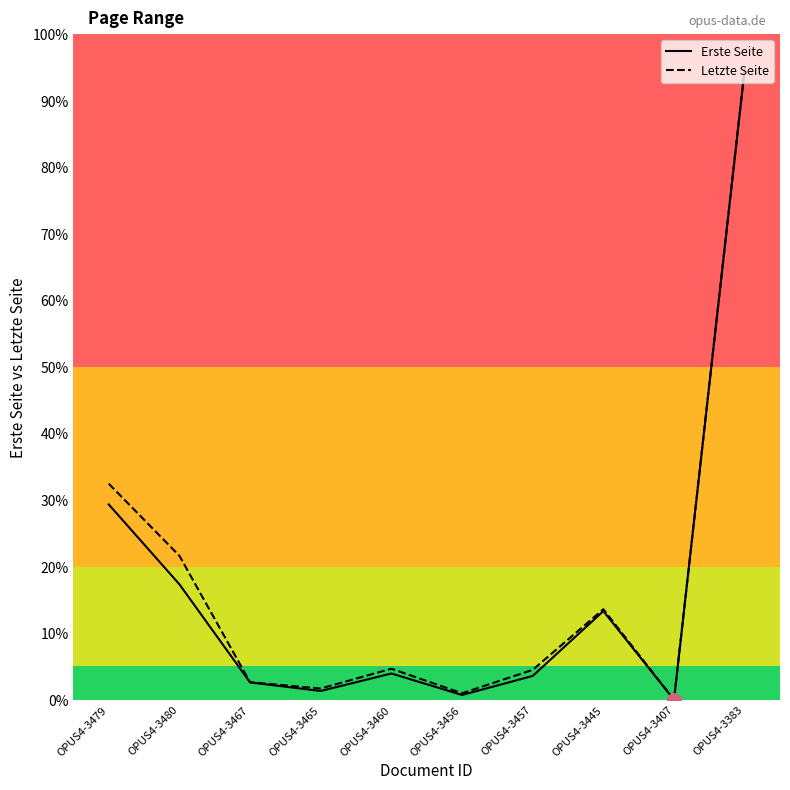

What are all the series names shown in the legend?

Erste Seite, Letzte Seite